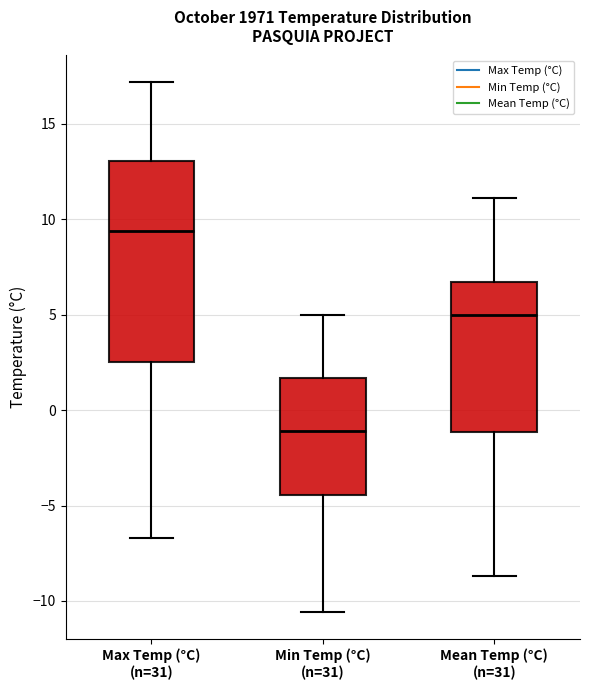

Which box's median line is the highest?

Max Temp (°C) (n=31)